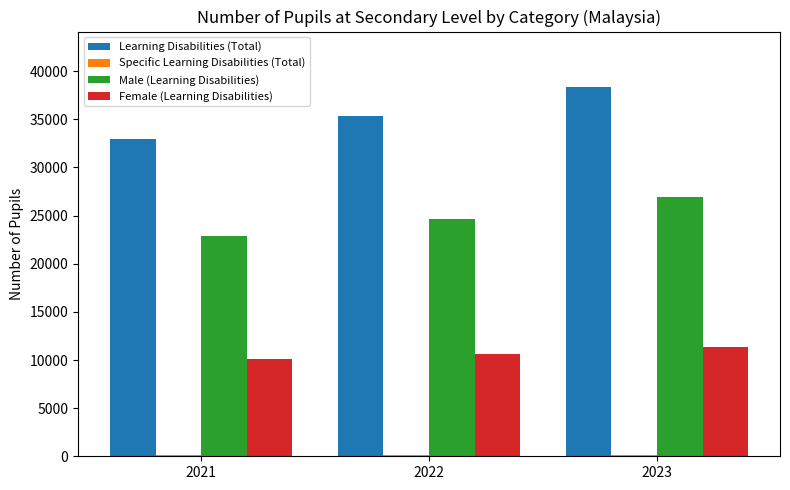

At which category is the sum across all series the highest?

2023